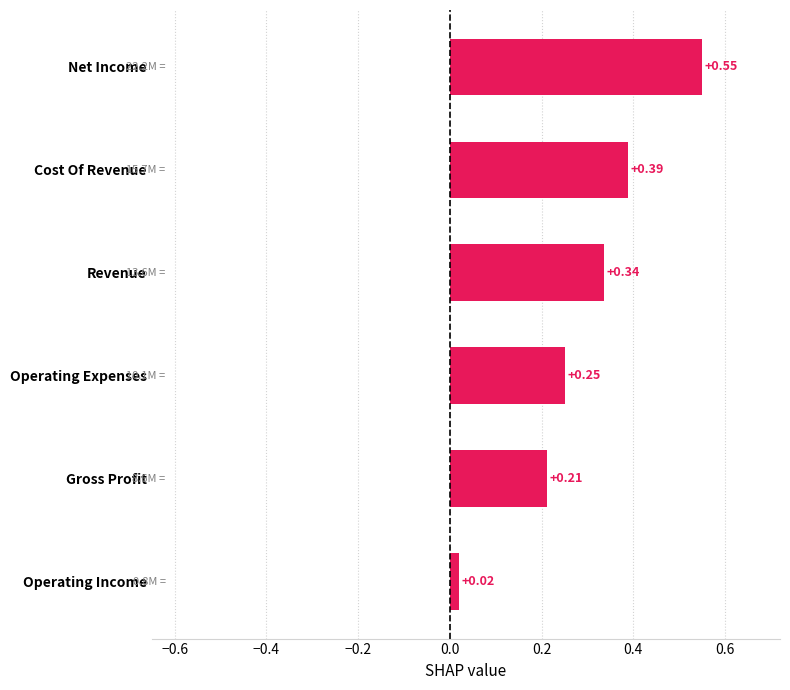

What is the change in value from Gross Profit to Cost Of Revenue?

+0.2